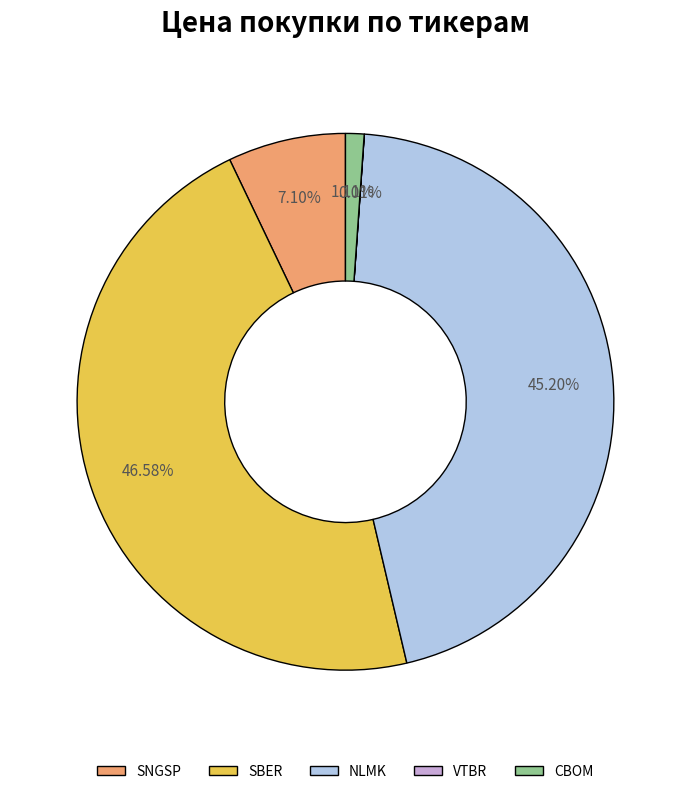

Is SBER the majority of the pie?

No